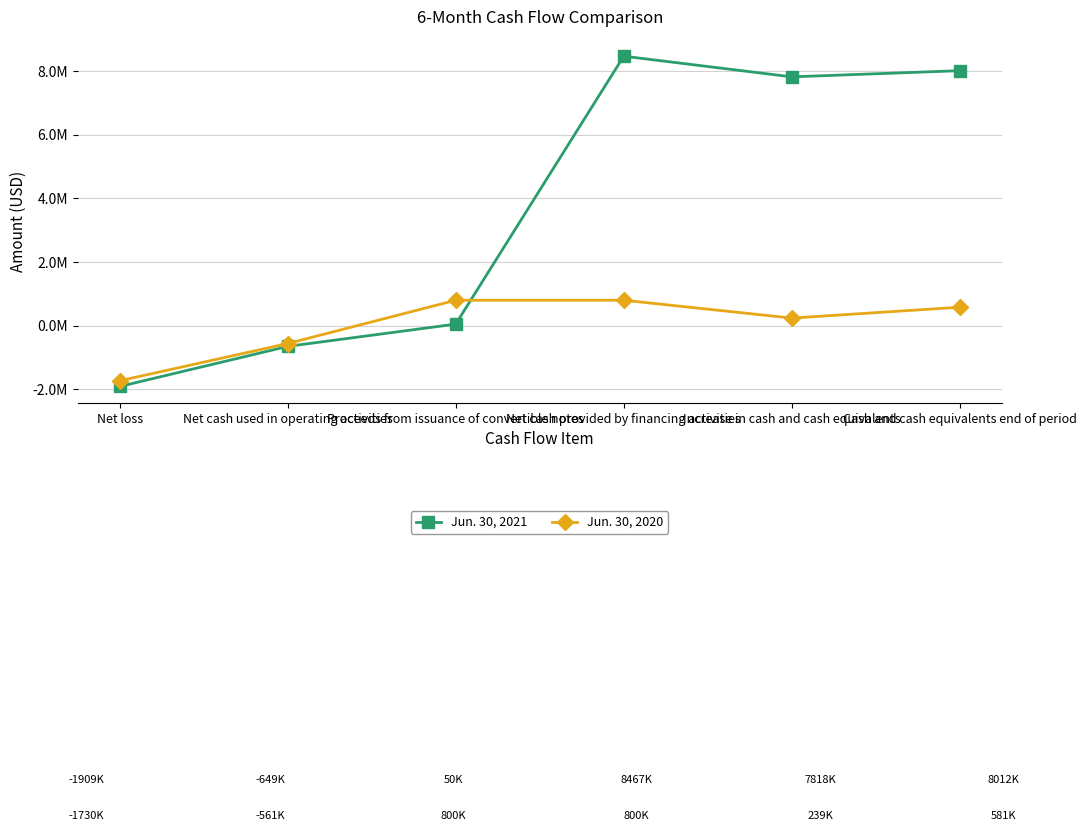

What position from the right is Net cash provided by financing activities?

3